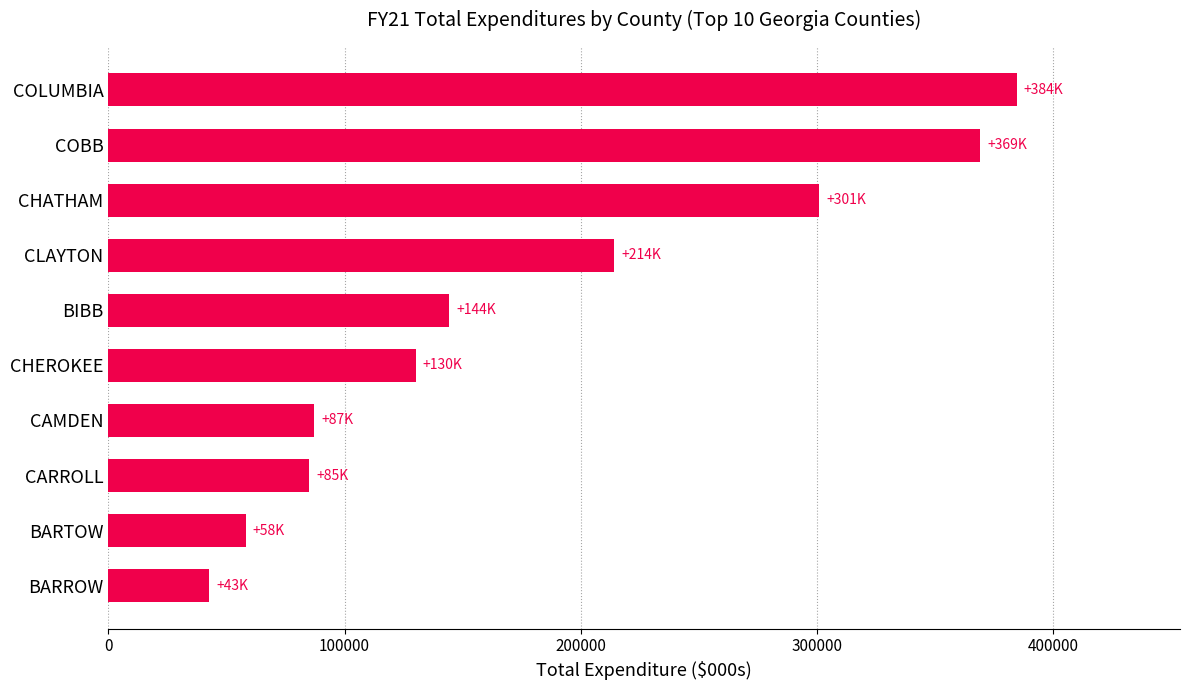

The chart shows a value of 207157.2 at BIBB. True or false?

False